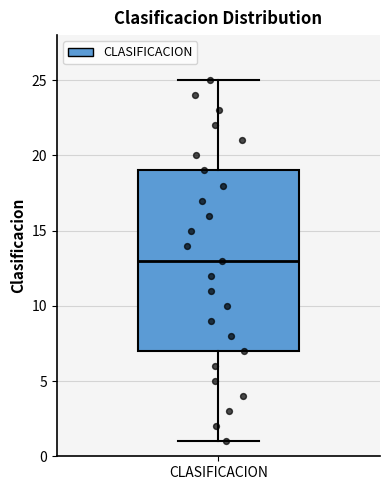

Transcribe this box plot: give where the median line is, the range the box spans, and where the two whiskers end, as read against the y-axis. The values are not printed on the chart, so give them approximately, as read against the axis.

median 13, box 7 to 19, whiskers 1 to 25